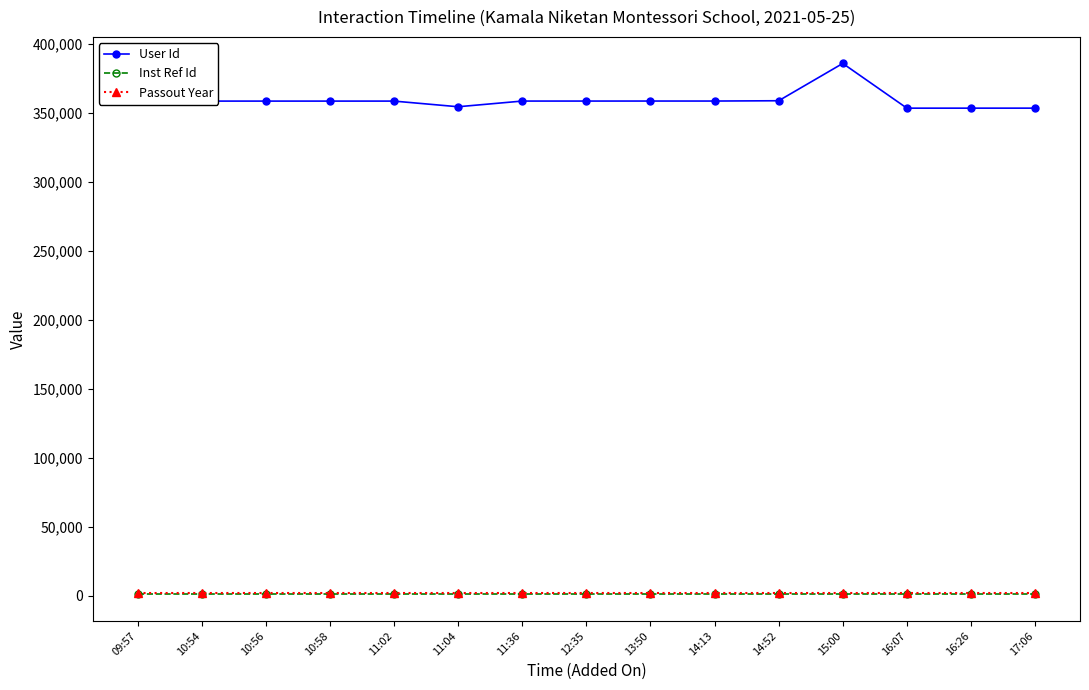

Which series has the widest spread of values?

User Id